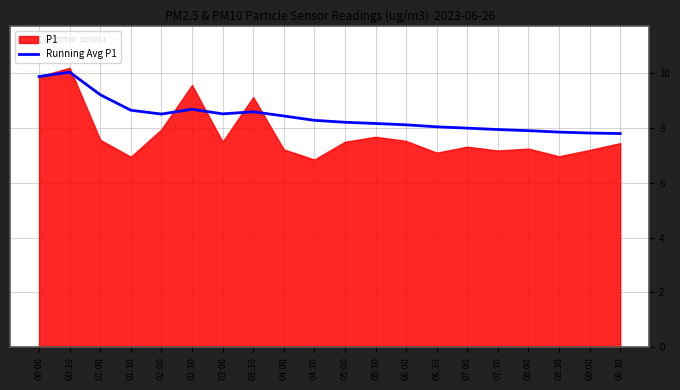

What is the maximum value shown in the chart?

10.0